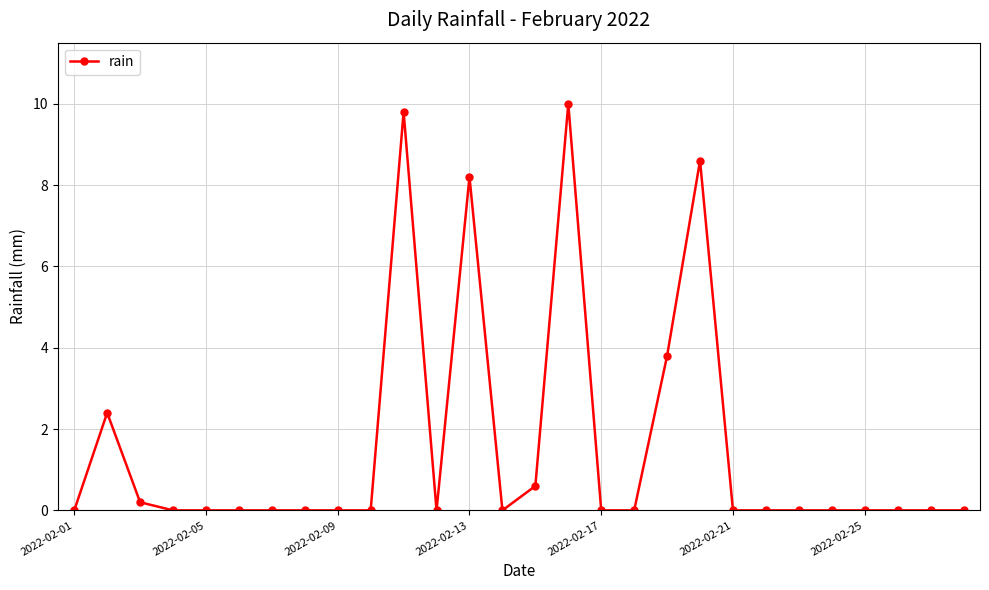

True or false: there are more than 2 points higher than both neighbors.

True